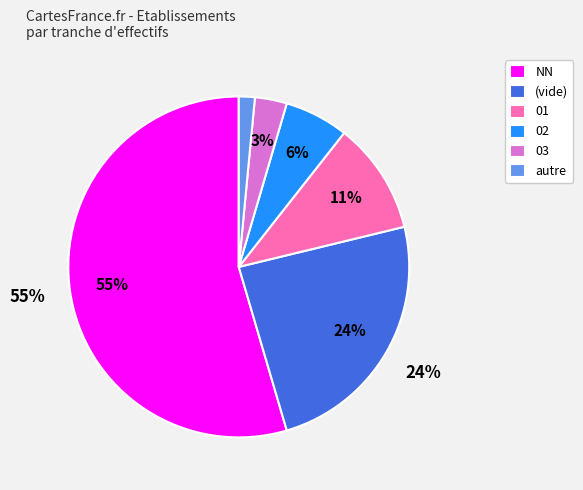

How many segments does this pie chart have?

6